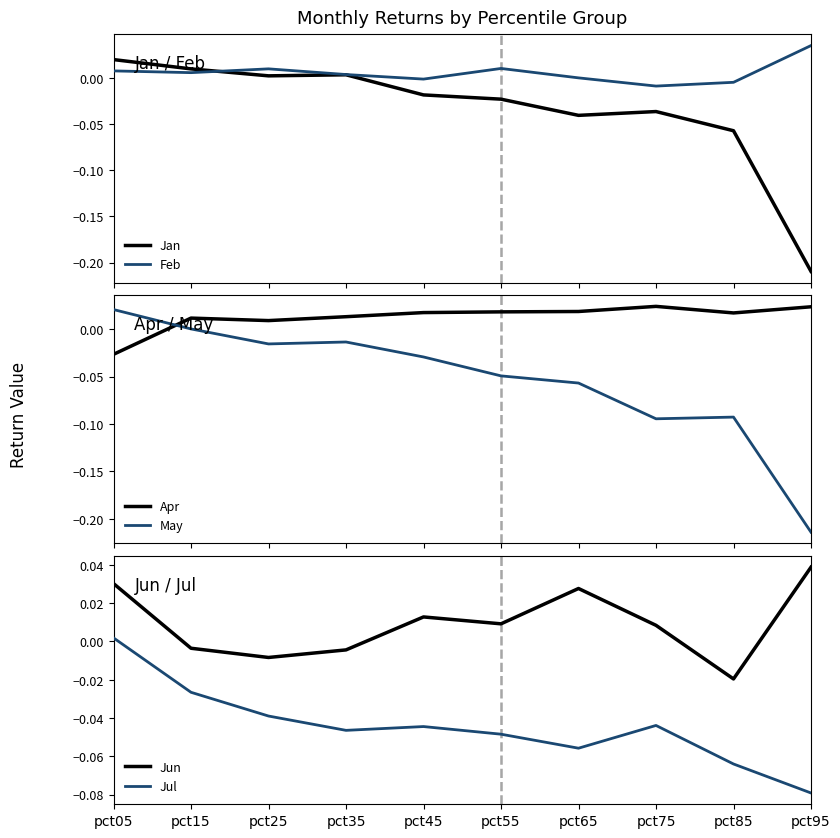

What is the minimum value shown in the chart?

-0.2